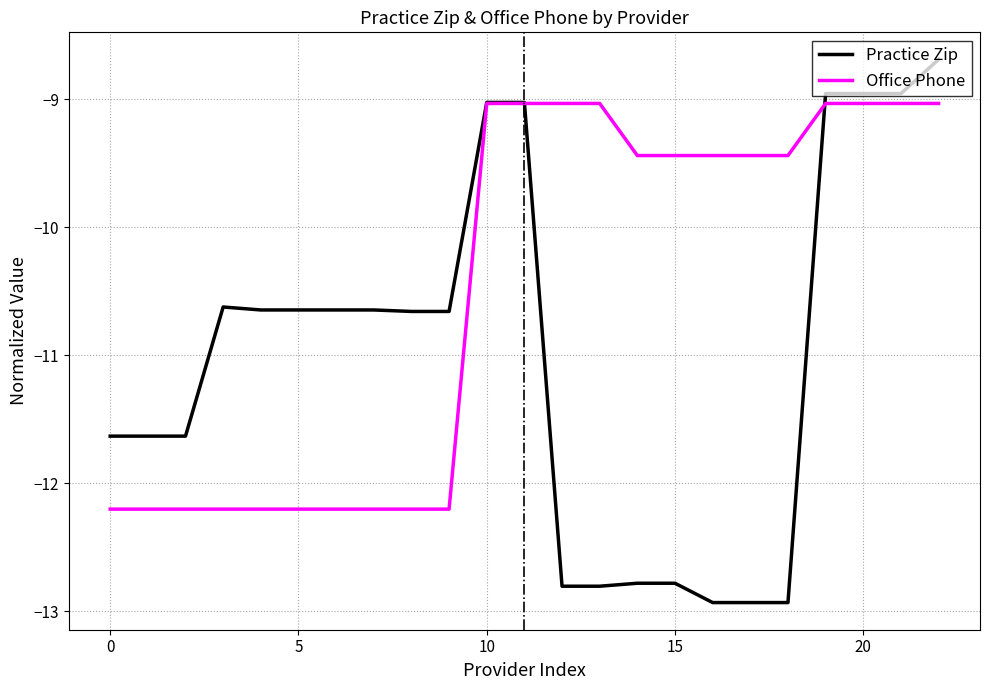

Which series has the largest range (max minus min)?

Practice Zip